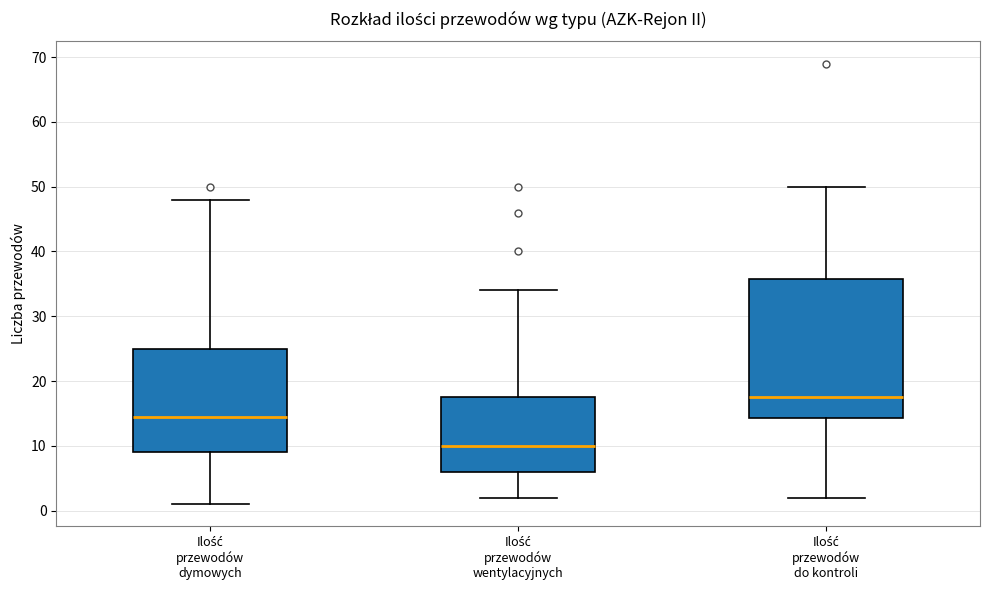

Which box's median line is the highest?

Ilość przewodów do kontroli